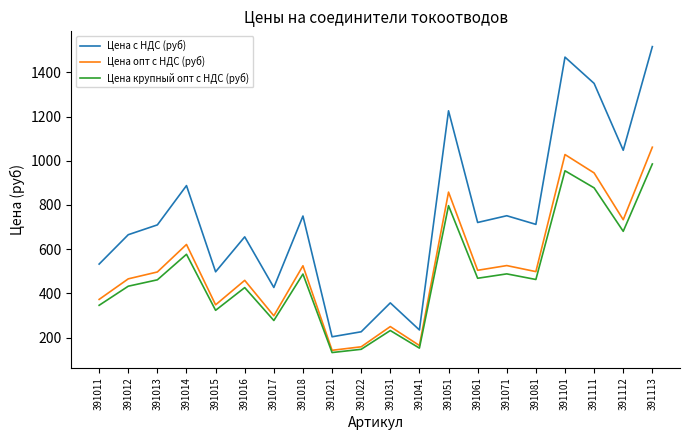

At which category does Цена крупный опт с НДС (руб) reach its first local valley?

391015